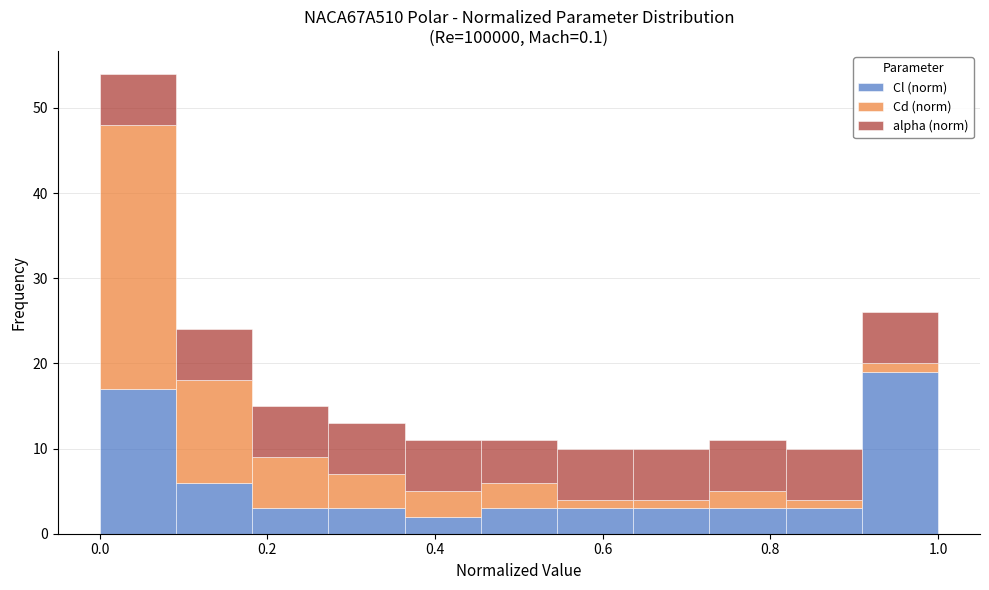

Reading left to right, transcribe this chart: for each stacked bar, give the range it covers on the x-axis and its total height. Neither the bar edges nor the heights are printed on the chart, so give them approximately, as read against the axes.

0.00 to 0.10: 54
0.10 to 0.18: 24
0.18 to 0.28: 15
0.28 to 0.36: 13
0.36 to 0.46: 11
0.46 to 0.54: 11
0.54 to 0.64: 10
0.64 to 0.72: 10
0.72 to 0.82: 11
0.82 to 0.90: 10
0.90 to 1.00: 26